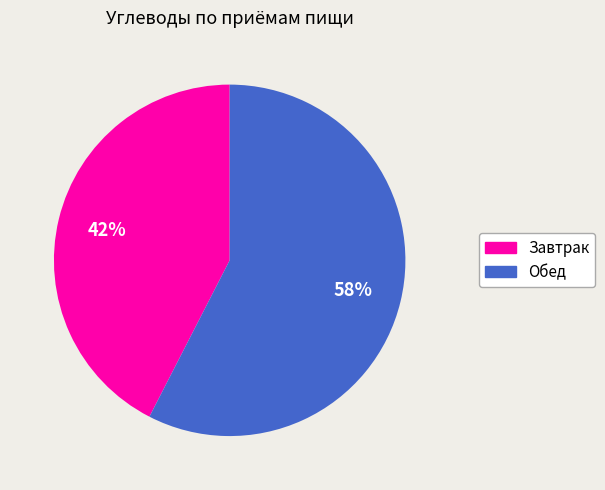

To the nearest percent, what is the combined percentage of Обед and Завтрак?

100%